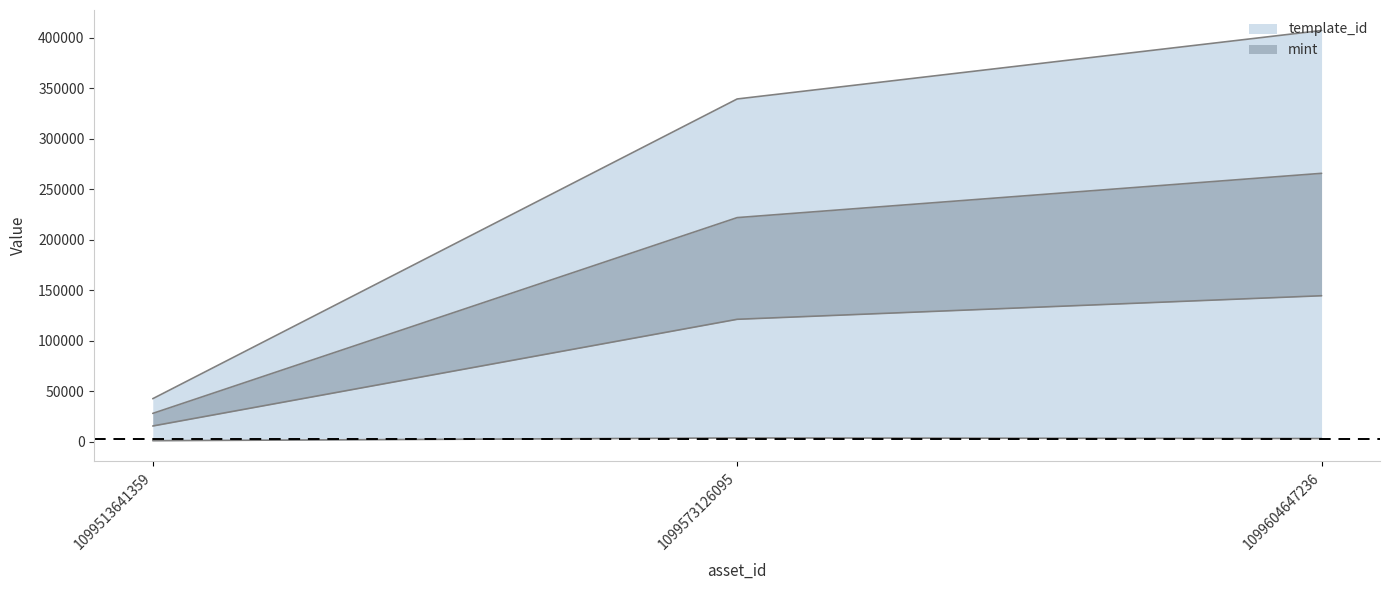

What is the greatest value displayed?

407032